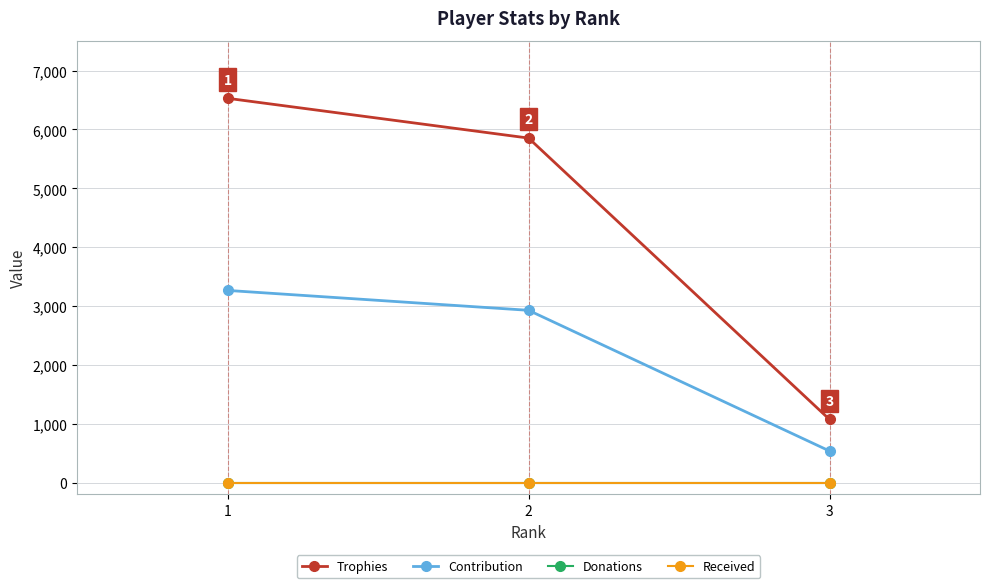

What is the value of the Contribution point at the 3rd from the left?

536